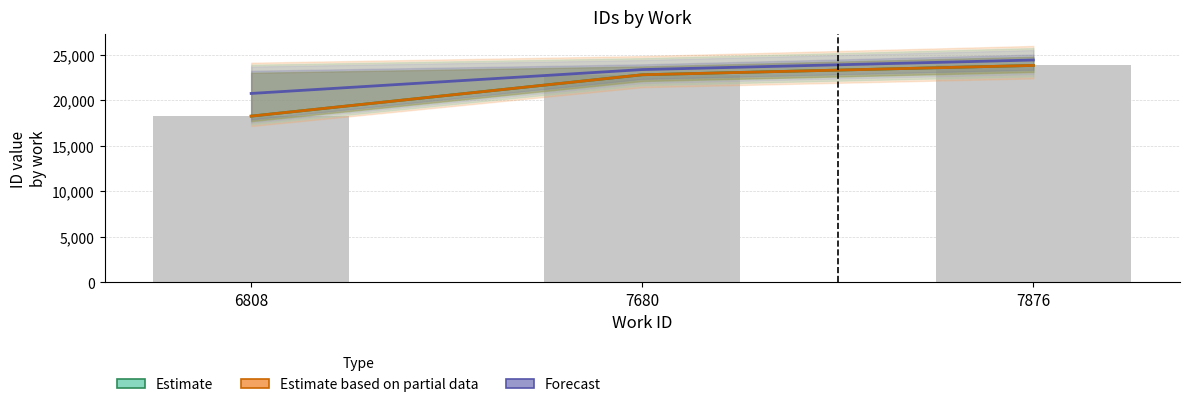

Which series has the largest range (max minus min)?

Estimate